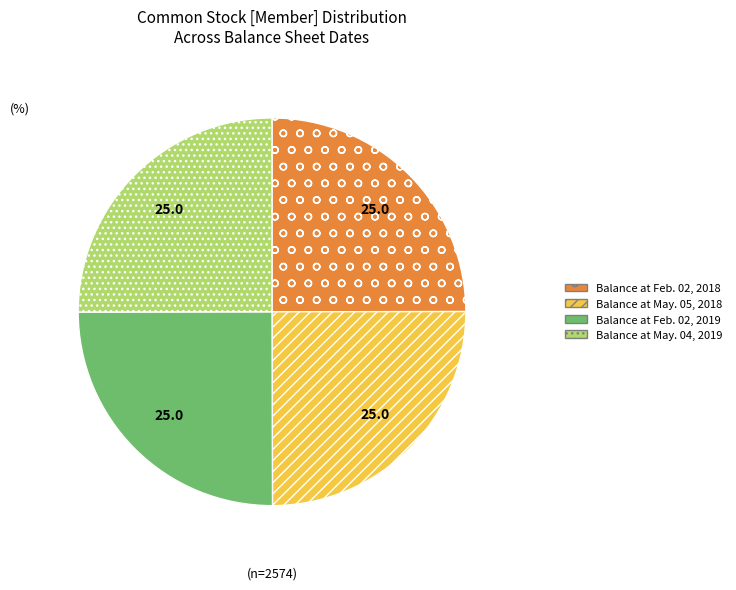

Approximately how many times larger is the value at Balance at Feb. 02, 2018 compared to Balance at Feb. 02, 2019?

1.0